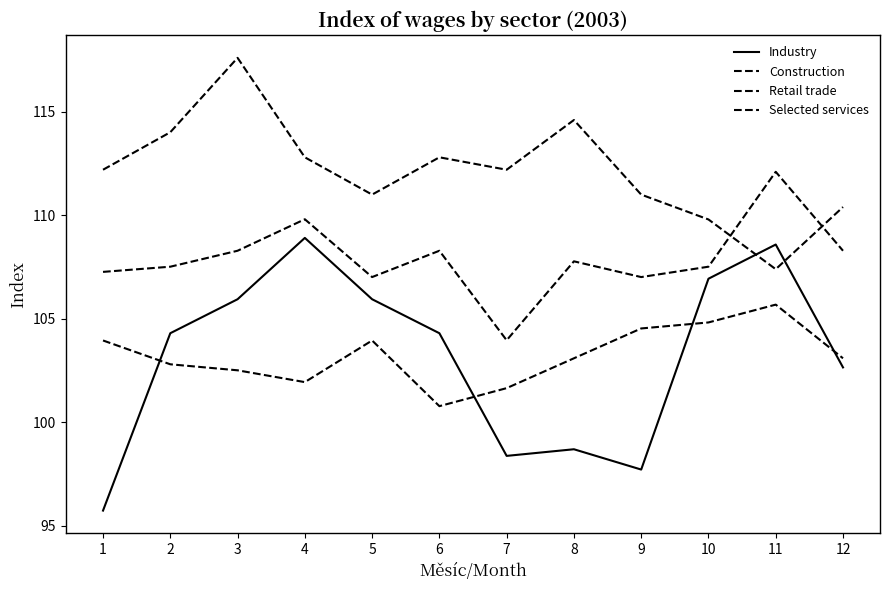

At which label does Retail trade first exceed 103?

1